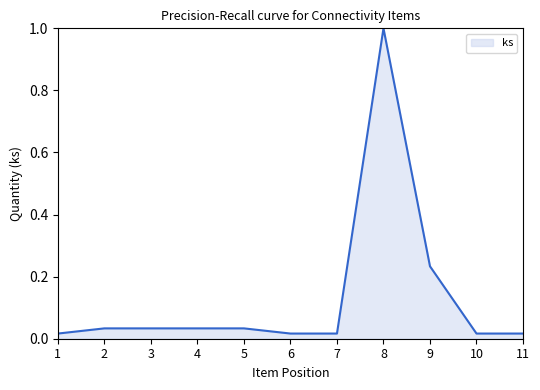

At which category does the chart reach its peak across all series?

8